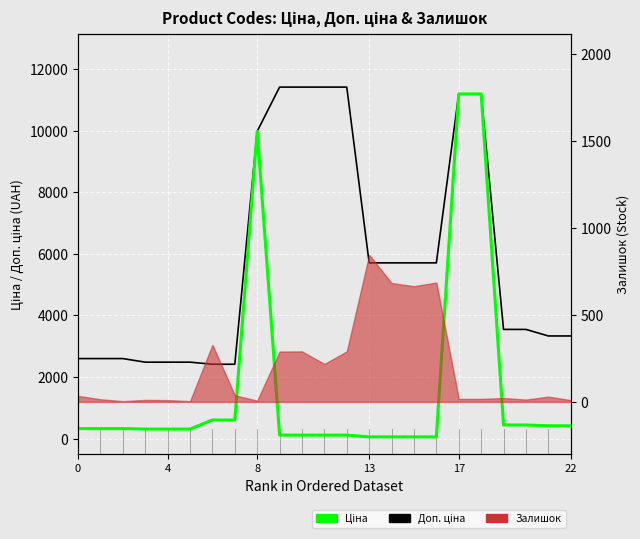

How many lines are shown in the chart?

2